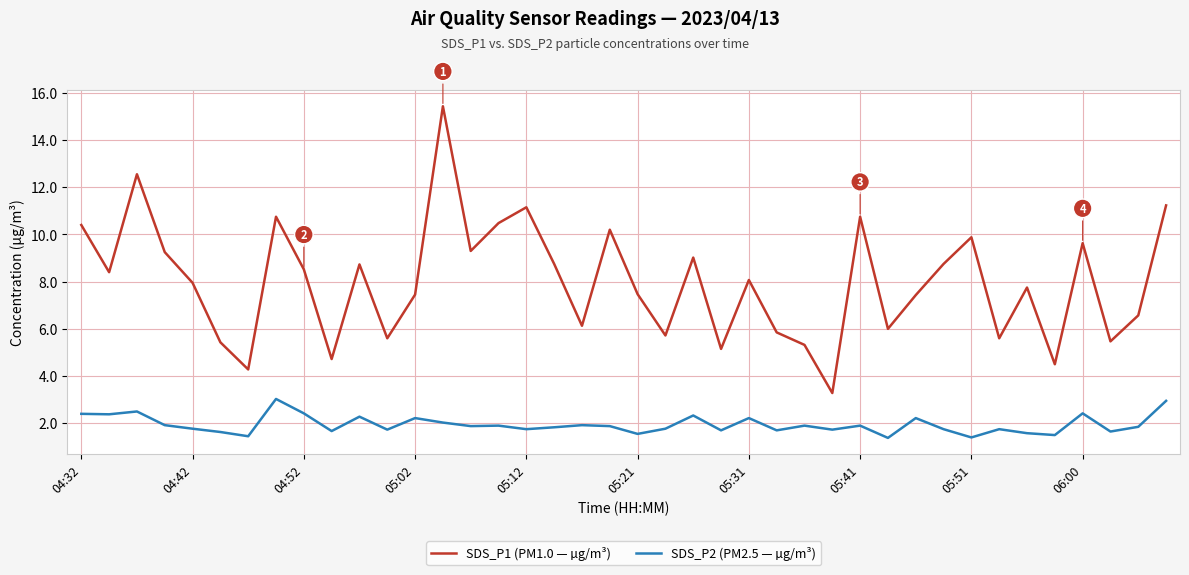

Which series has the largest total across all categories?

SDS_P1 (PM1.0 — µg/m³)